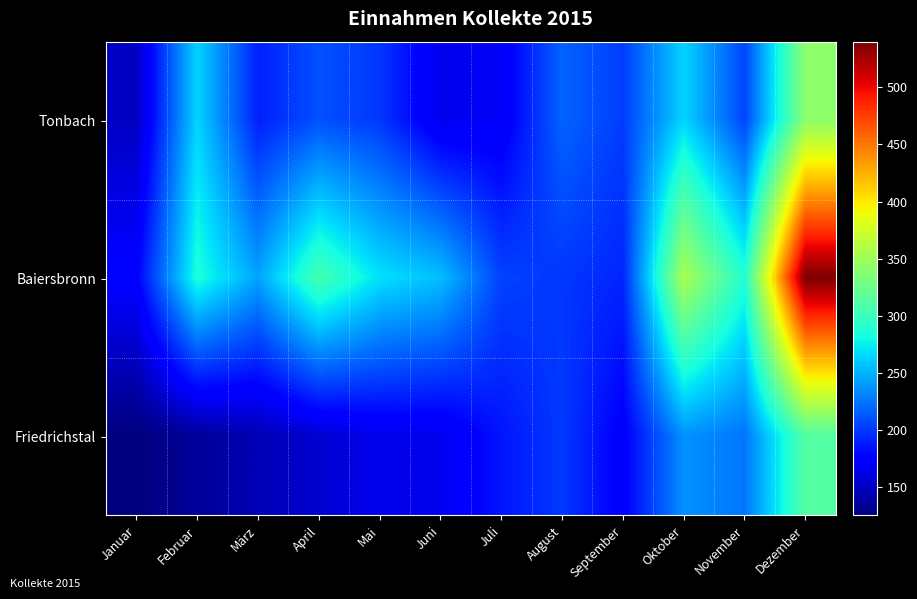

What is the difference between the highest and lowest values at Januar?

50.0